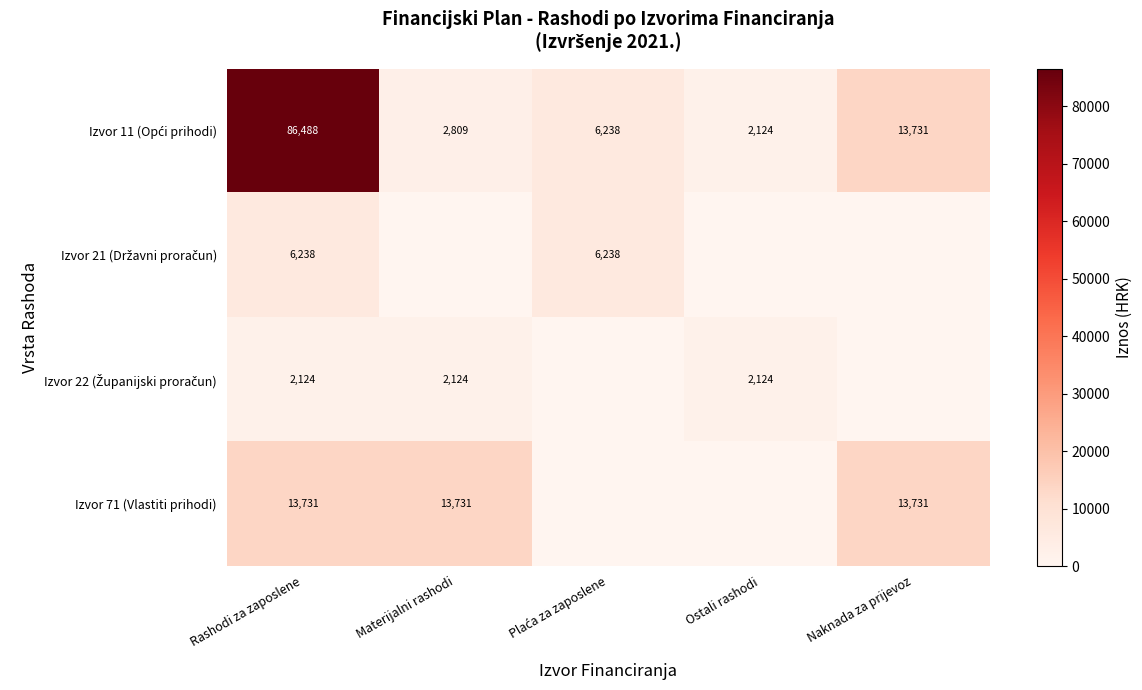

Which series has the largest total across all categories?

Izvor 11 (Opći prihodi)